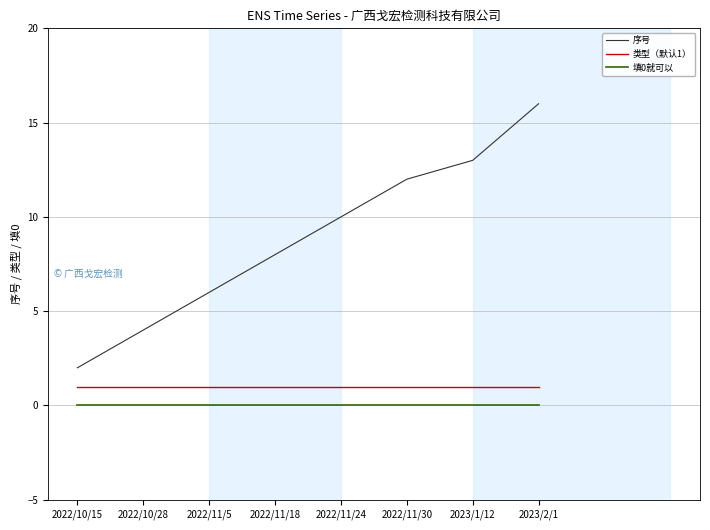

True or false: 填0就可以 has a value of 0 at 2023/2/1.

True